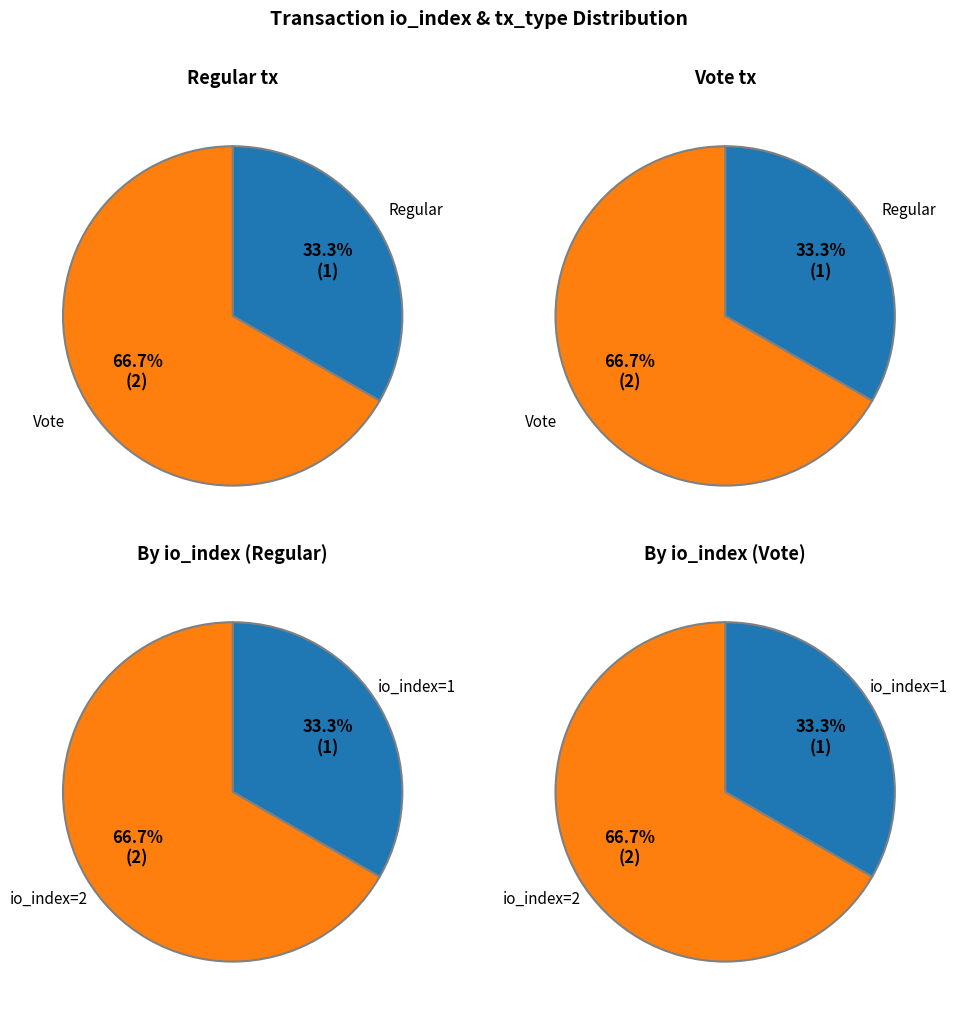

What is the change in value from values to 1?

+1